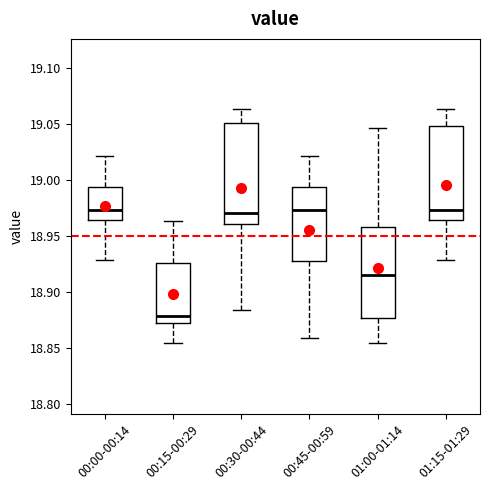

Where does the upper whisker of the box for 01:00-01:14 end on the y-axis? The values are not printed on the chart, so give them approximately, as read against the axis.

19.045